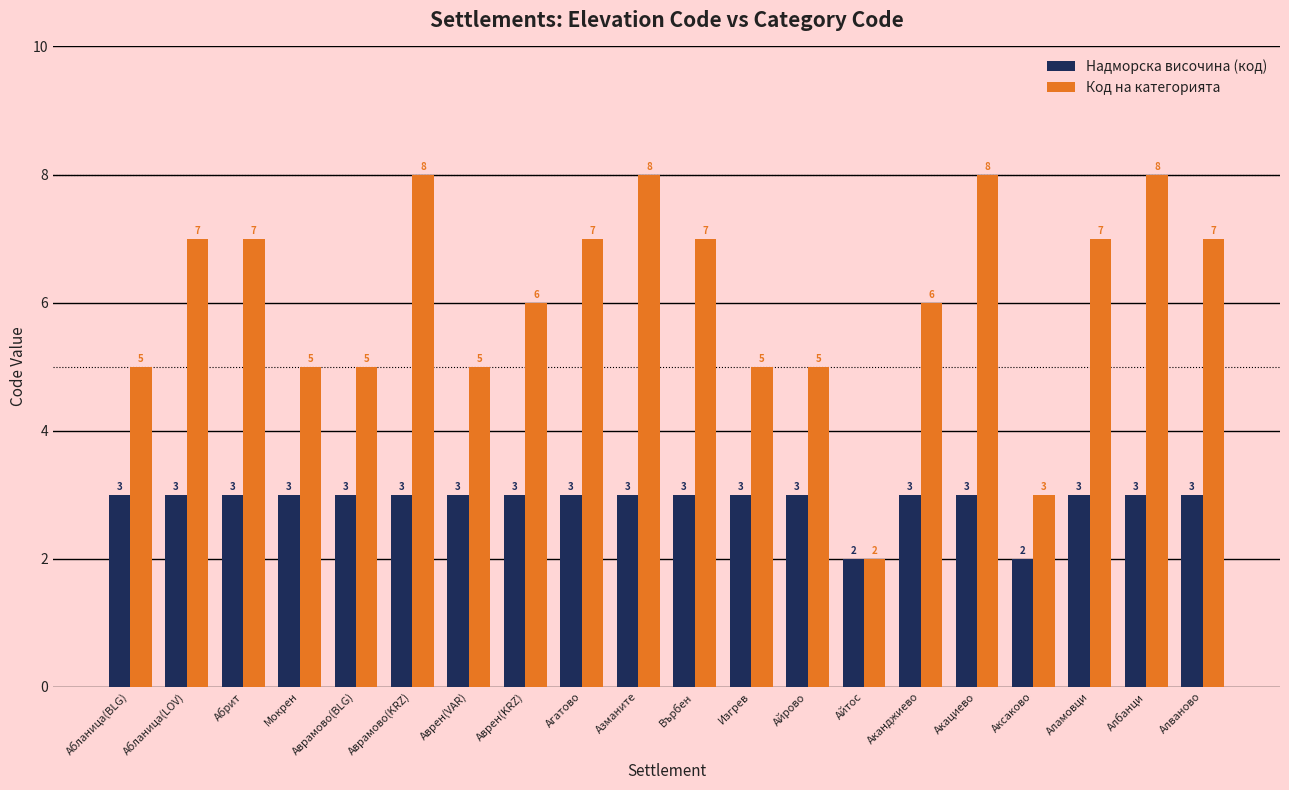

Rank the series by their maximum value, from highest to lowest.

Код на категорията, Надморска височина (код)